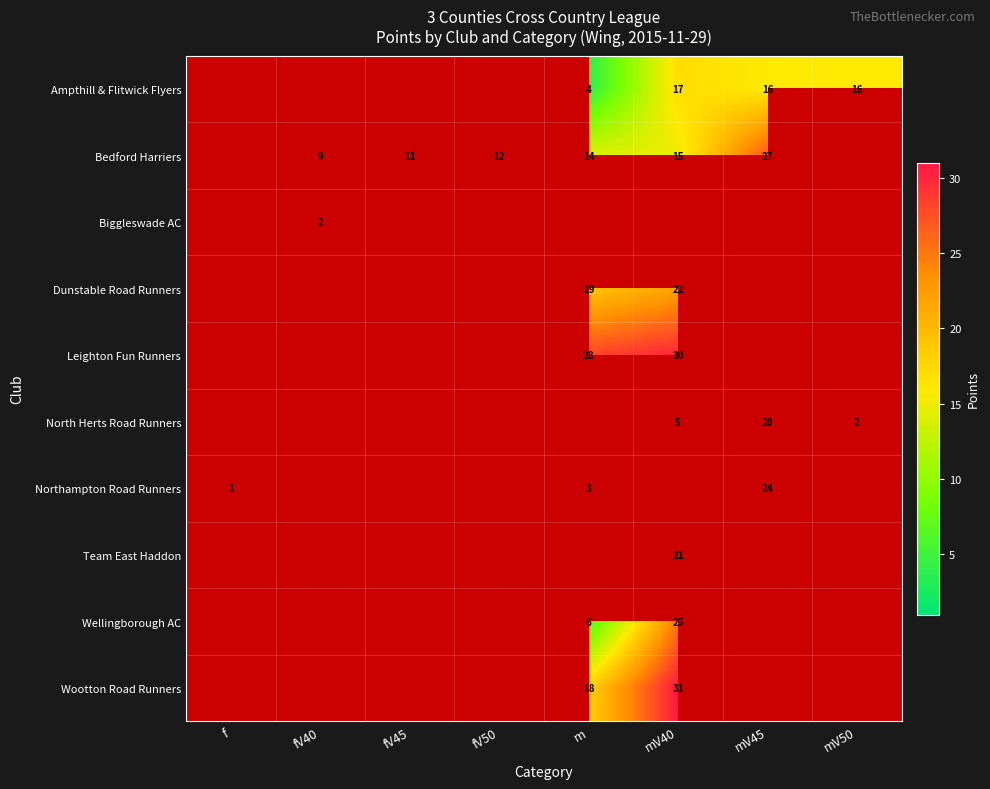

List the labels in order of Biggleswade AC value, largest first.

f, fV40, fV45, fV50, m, mV40, mV45, mV50